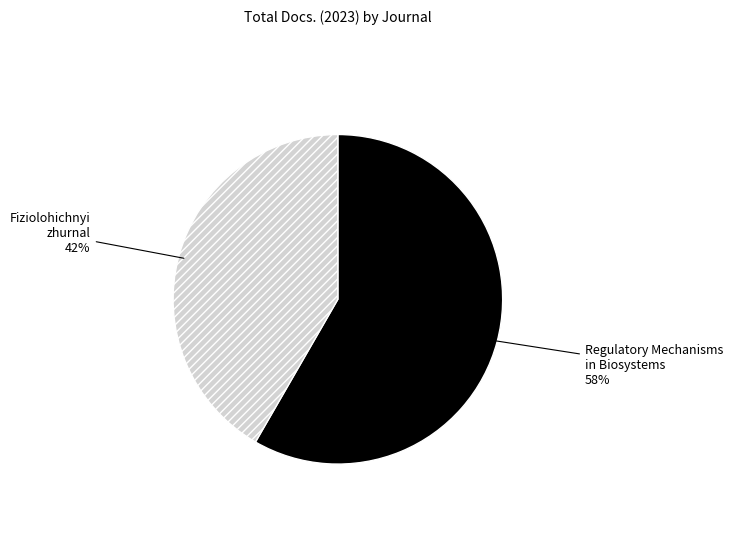

Count the number of slices in the pie.

2